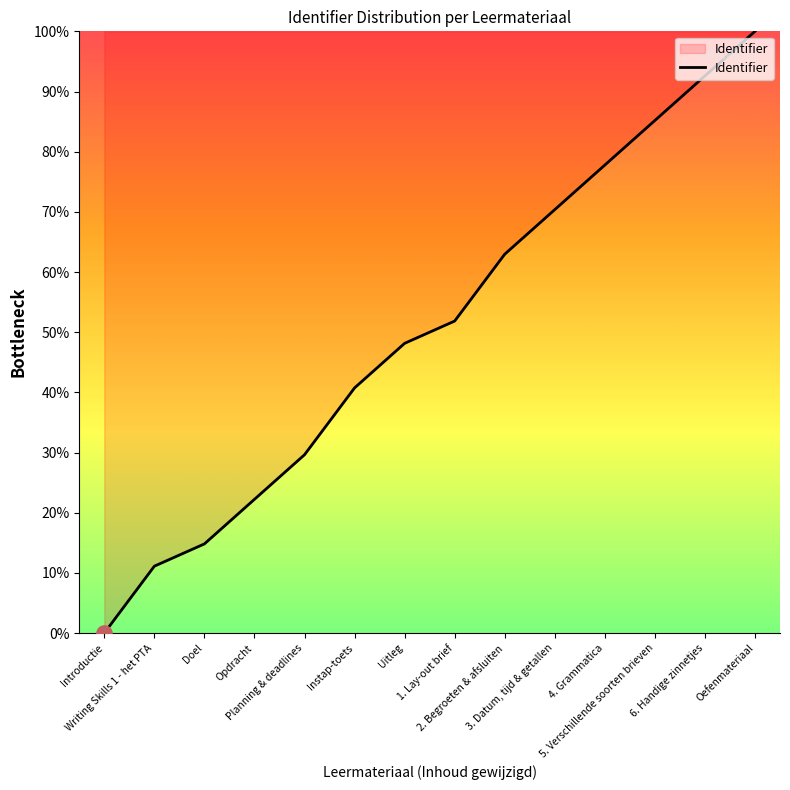

What is the change in value from Introductie to 2. Begroeten & afsluiten?

+63.0